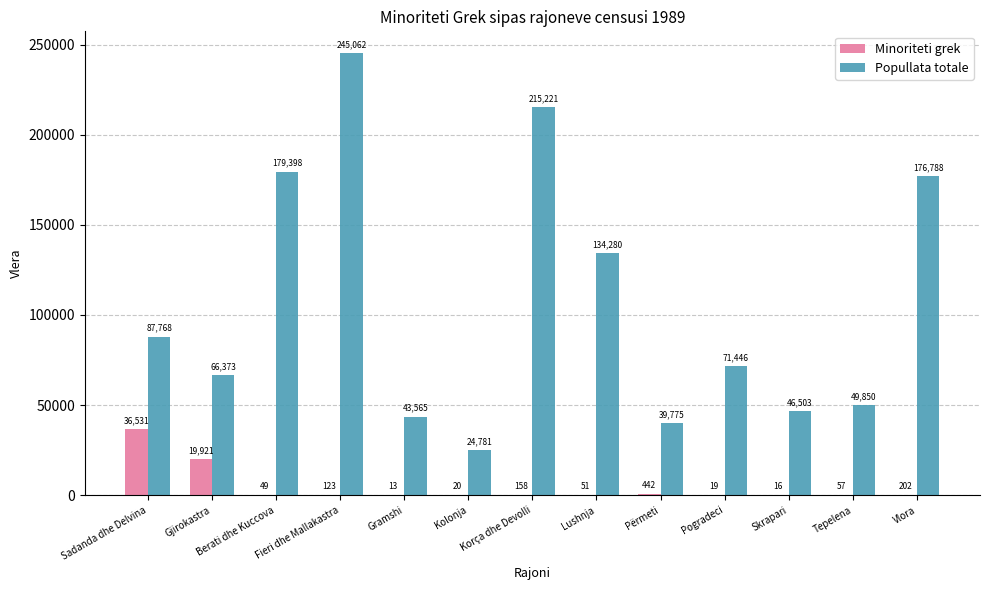

Does the chart contain stacked bars?

No